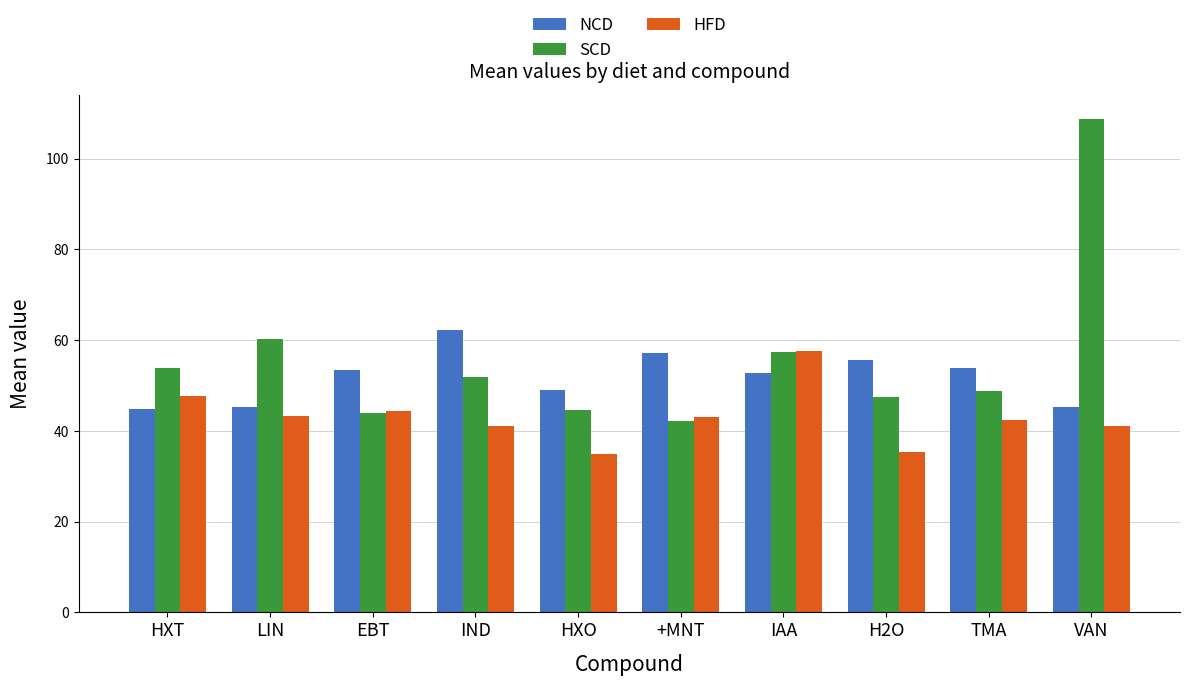

What is the sum of all HFD values?

430.9